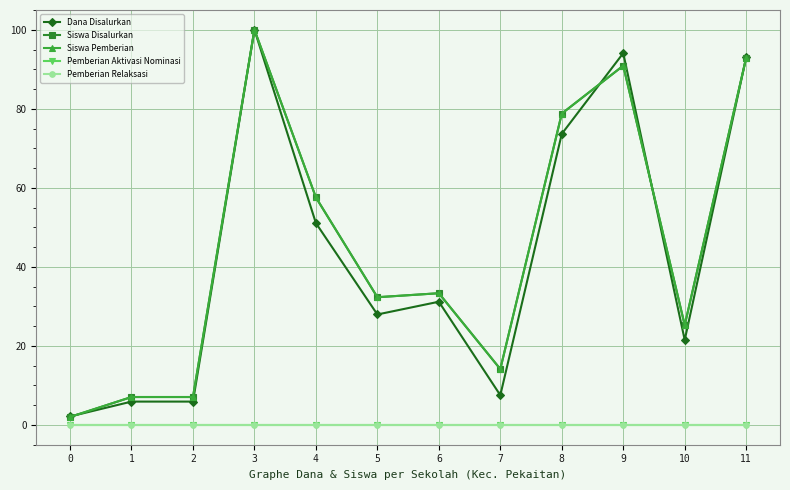

At which category is the sum across all series the highest?

3